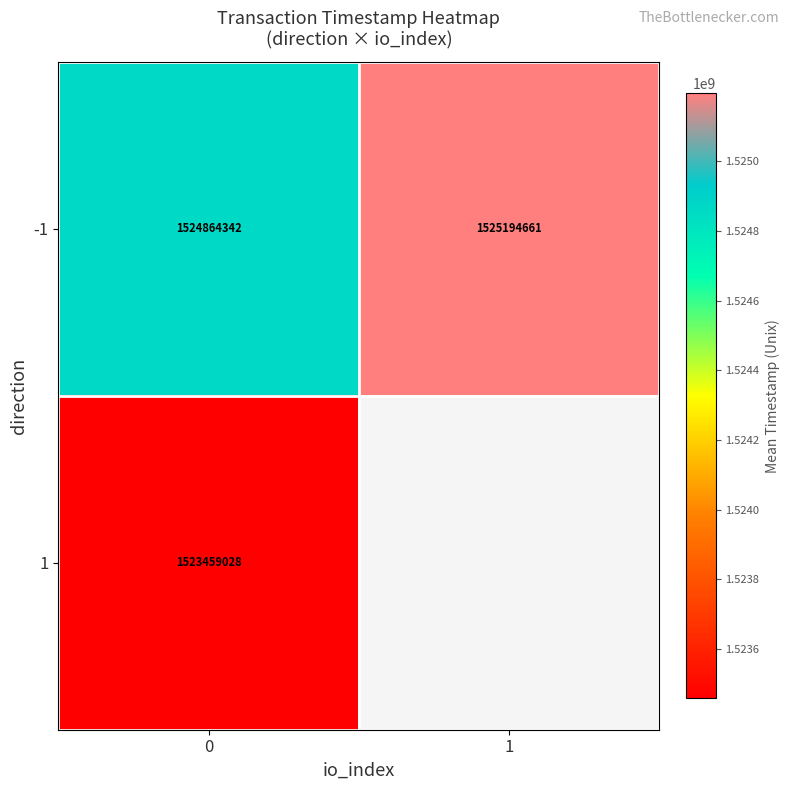

How many -1 values are between 1524864342 and 1525194661?

2